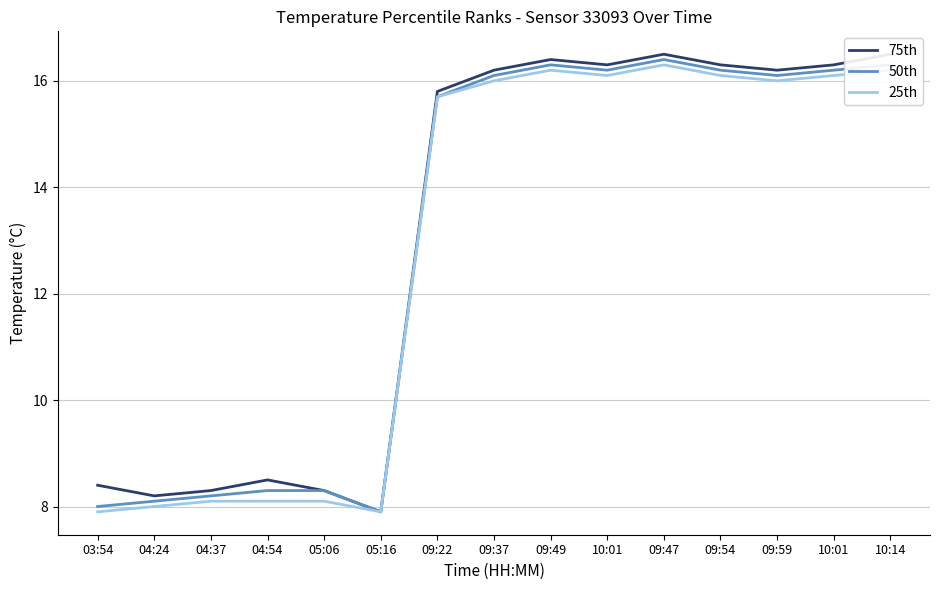

True or false: 50th and 25th cross at least once.

False